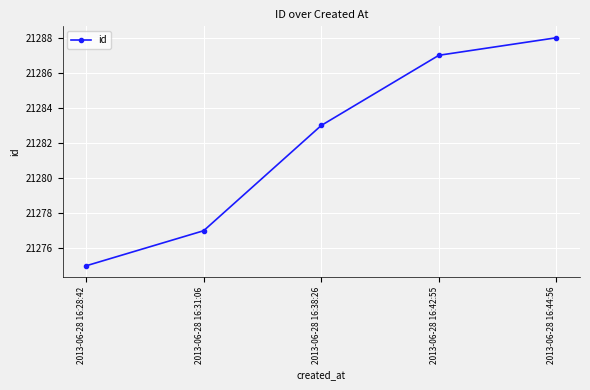

True or false: there are more than 0 points higher than both neighbors.

False